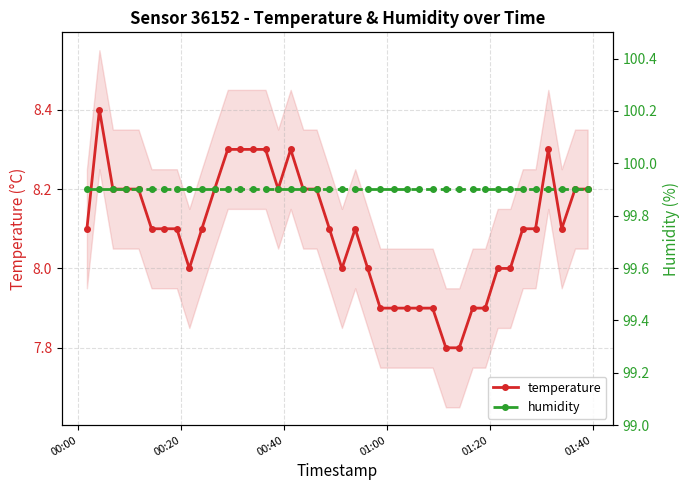

True or false: temperature has more than 1 points higher than both neighbors.

True